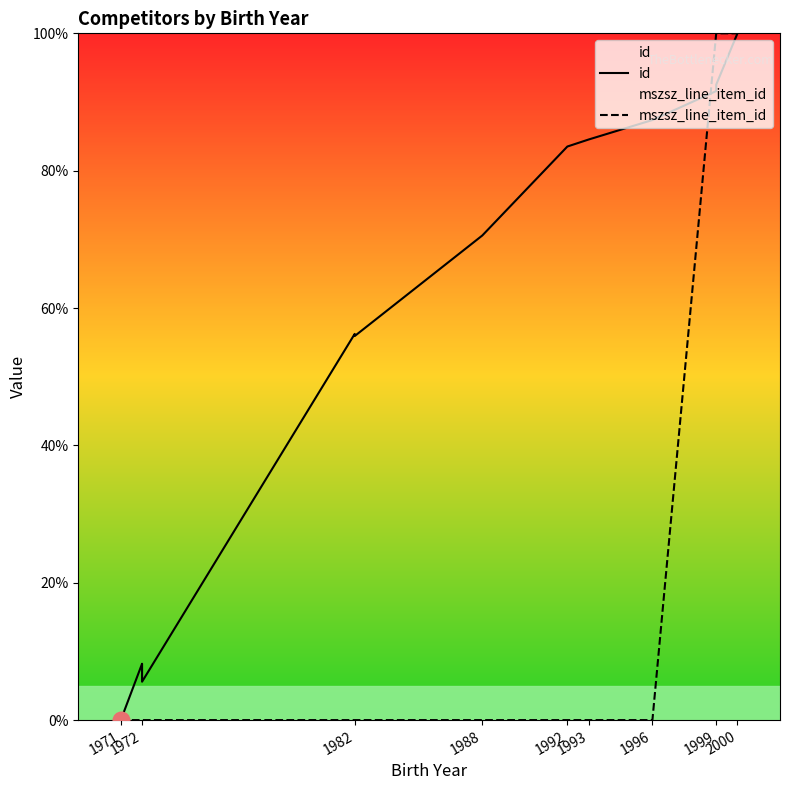

What is the difference between the maximum and minimum values in the id series?

100.0